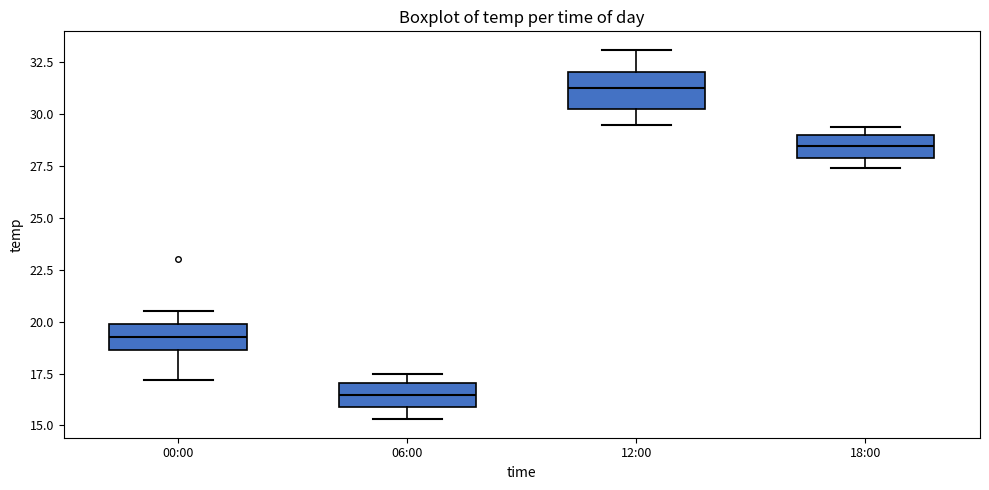

Reading left to right, read every box against the y-axis: the position of its median line, the range the box covers, and the ends of its whiskers. The values are not printed on the chart, so give them approximately, as read against the axis.

00:00: median 19.5, box 18.5 to 20.0, whiskers 17.0 to 20.5
06:00: median 16.5, box 16.0 to 17.0, whiskers 15.5 to 17.5
12:00: median 31.5, box 30.5 to 32.0, whiskers 29.5 to 33.0
18:00: median 28.5, box 28.0 to 29.0, whiskers 27.5 to 29.5